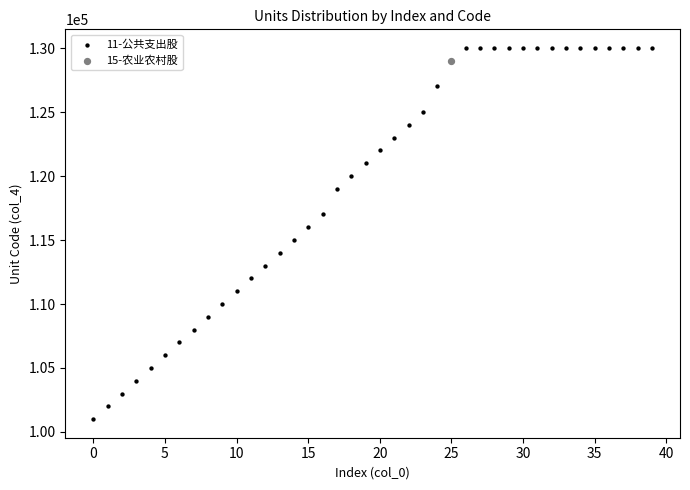

What are all the series names shown in the legend?

11-公共支出股, 15-农业农村股